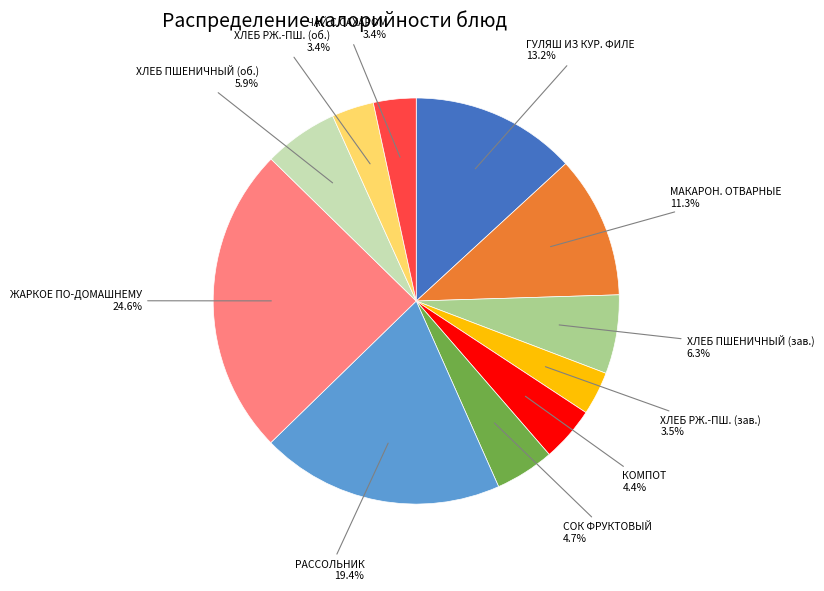

To the nearest percent, what is the average slice percentage?

9%